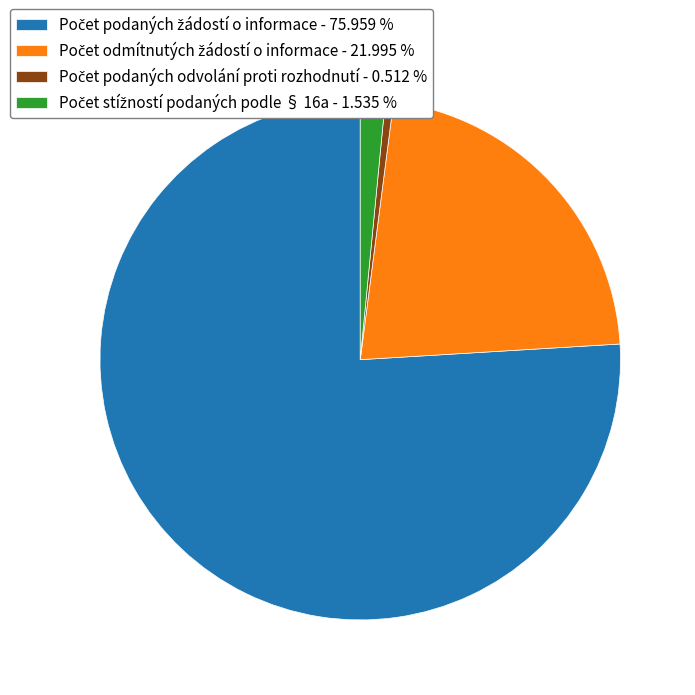

Is there any slice that represents more than half of the pie?

Yes